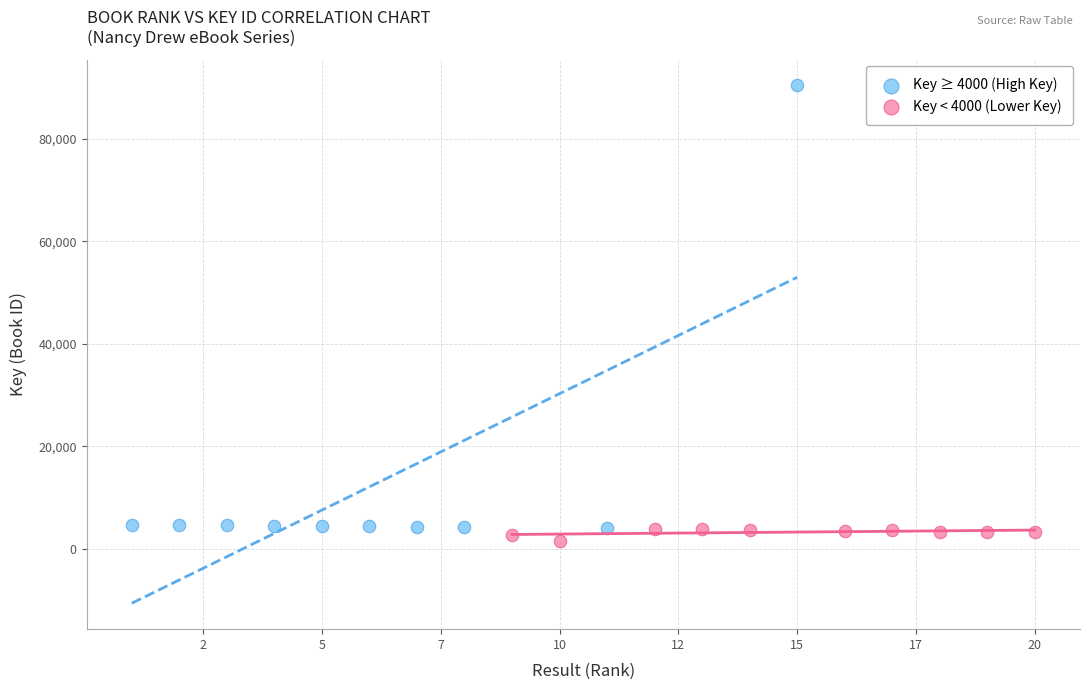

Which series has the widest spread of Y values?

Key ≥ 4000 (High Key)